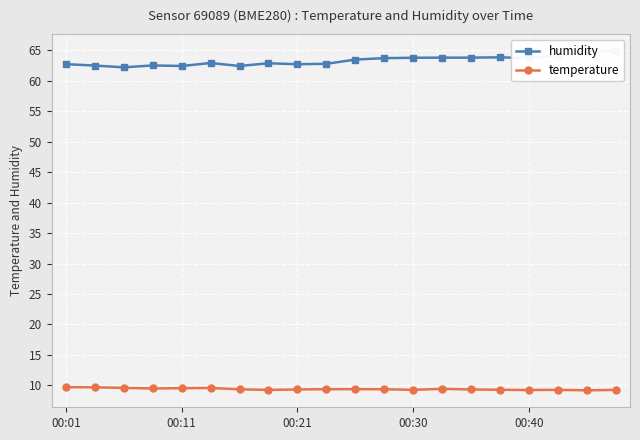

True or false: humidity has more than 0 interior local peaks.

True